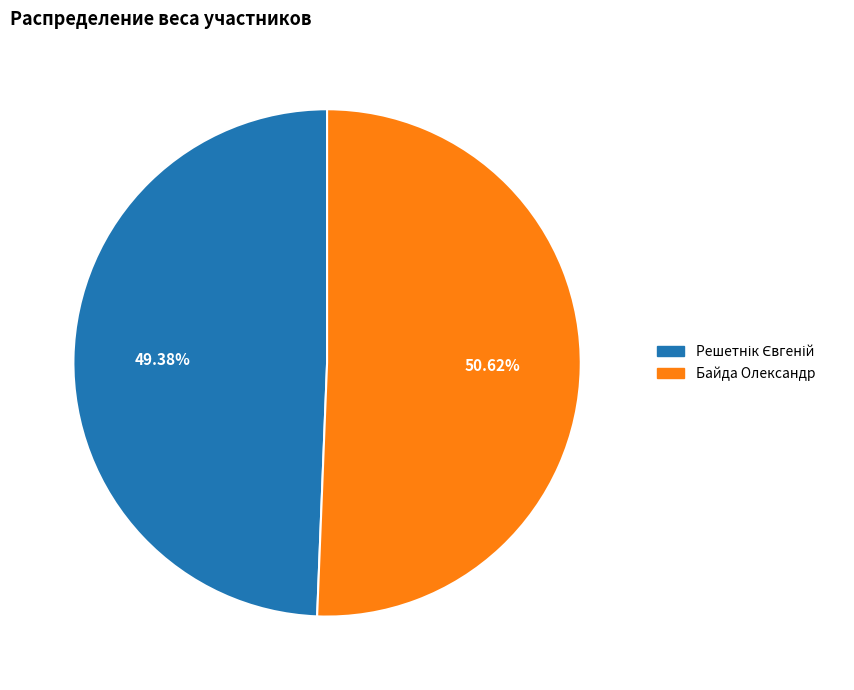

What is the majority slice?

Байда Олександр